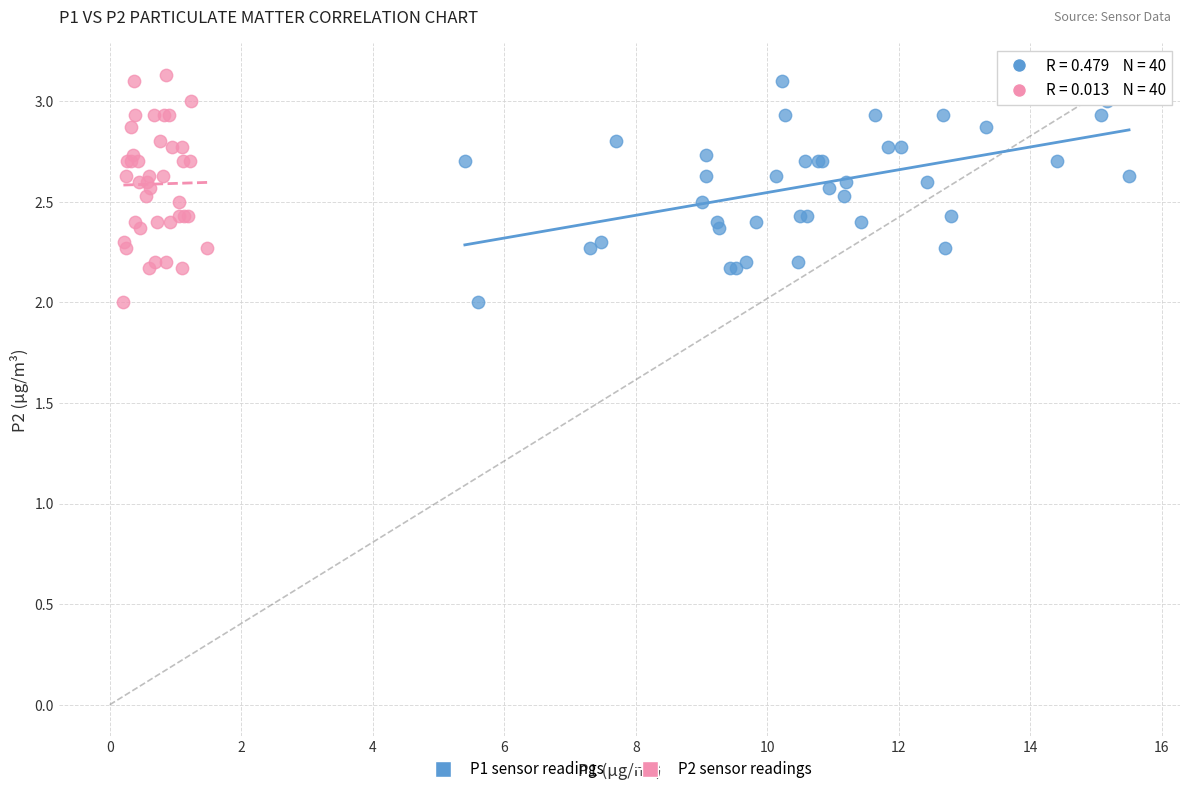

What are all the series names shown in the legend?

P1 sensor readings, P2 sensor readings